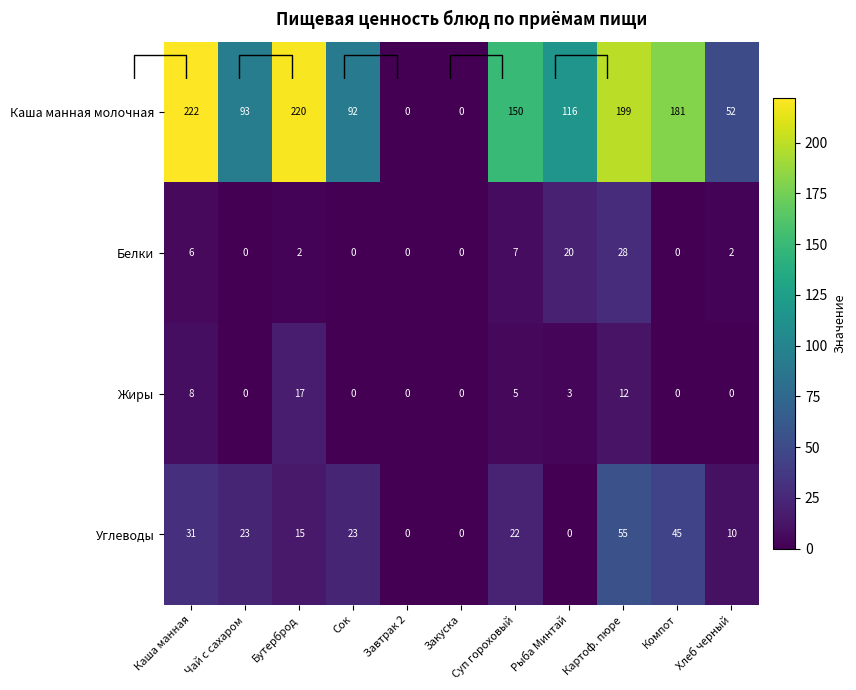

The value of Каша манная молочная at Каша манная is 324. True or false?

False